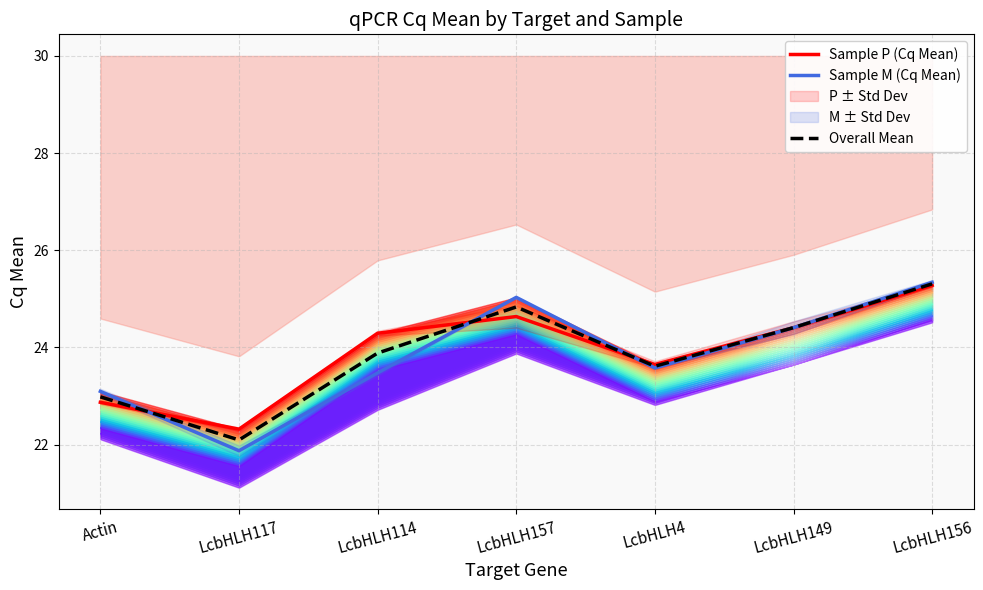

Which series has the widest spread of values?

Sample M (Cq Mean)